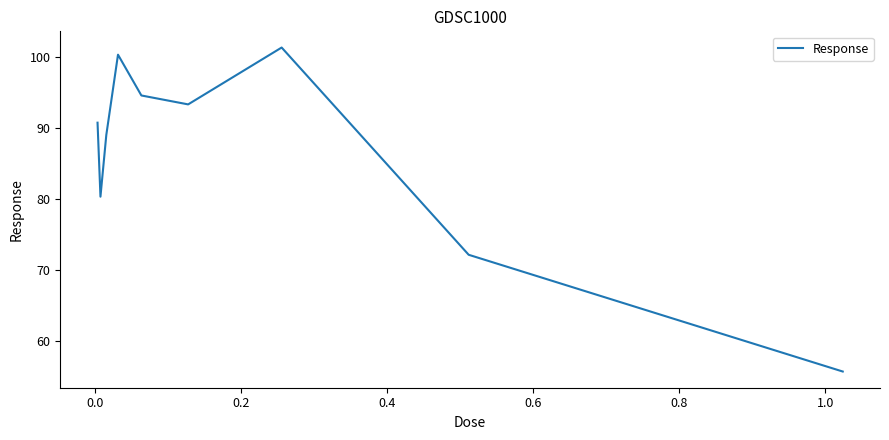

What is the maximum value shown in the chart?

101.3